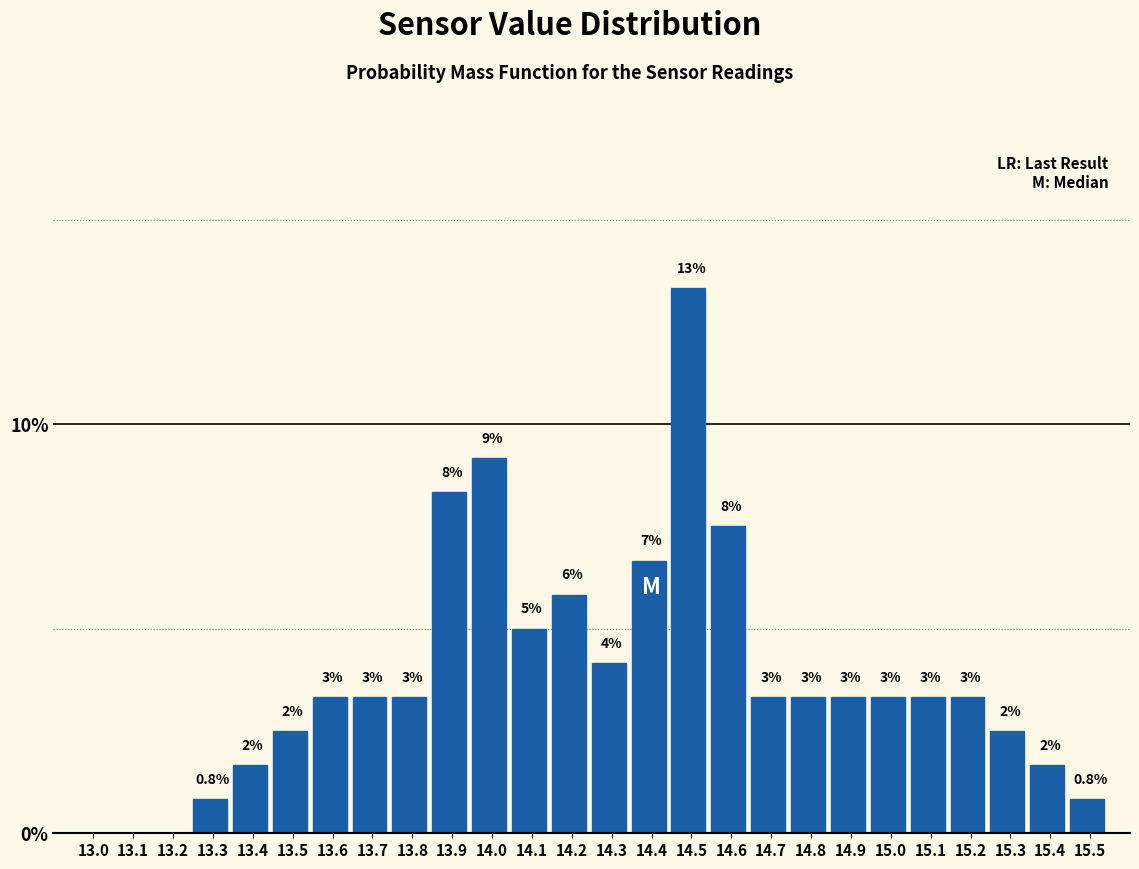

Are the bars horizontal?

No